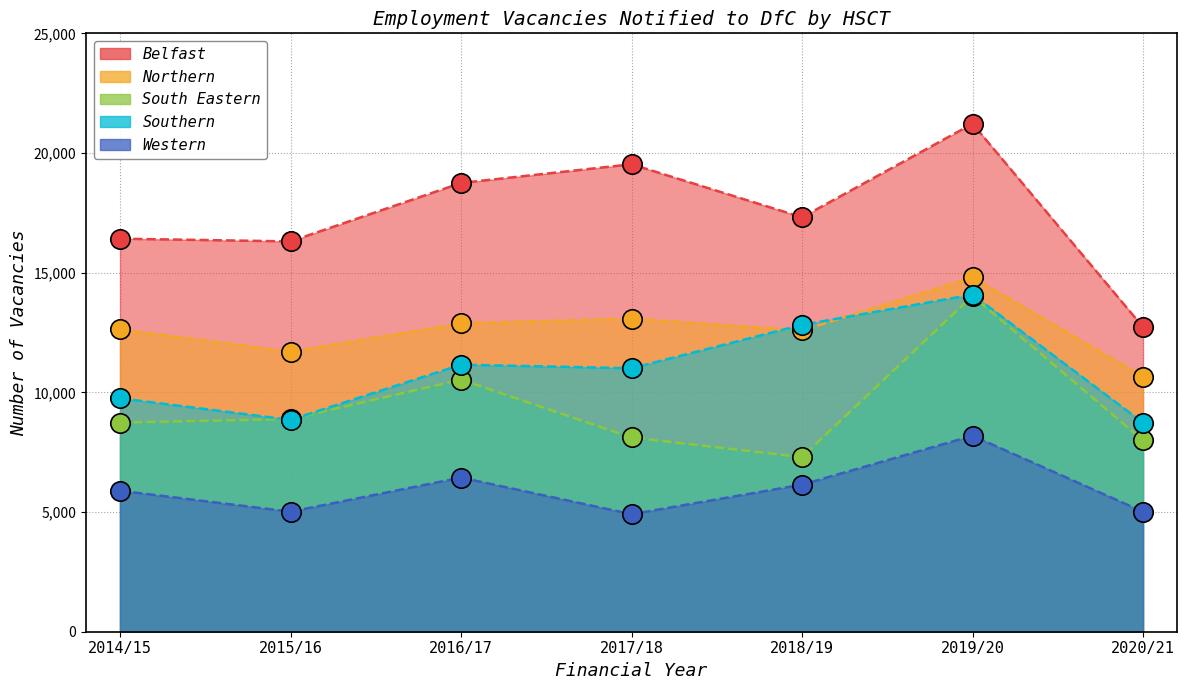

At how many categories does at least one series exceed 8811?

7